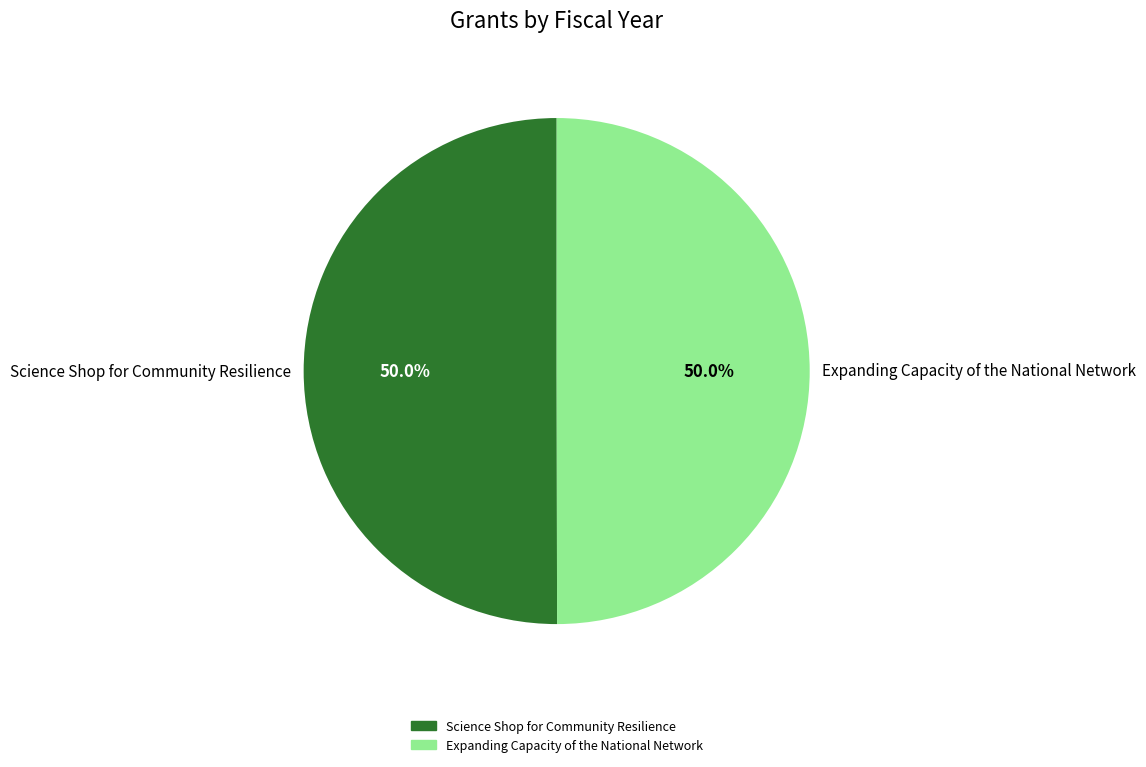

How much of the chart is everything except Expanding Capacity of the National Network?

50.0%